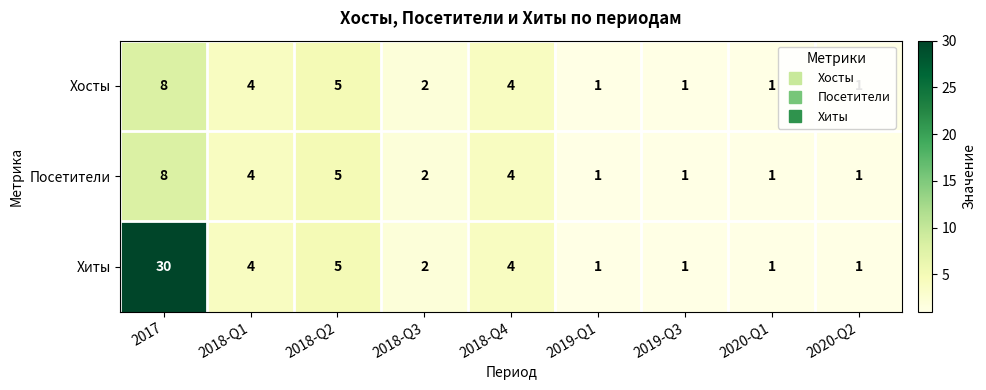

Which series changed the most between 2017 and 2018-Q2?

Хиты